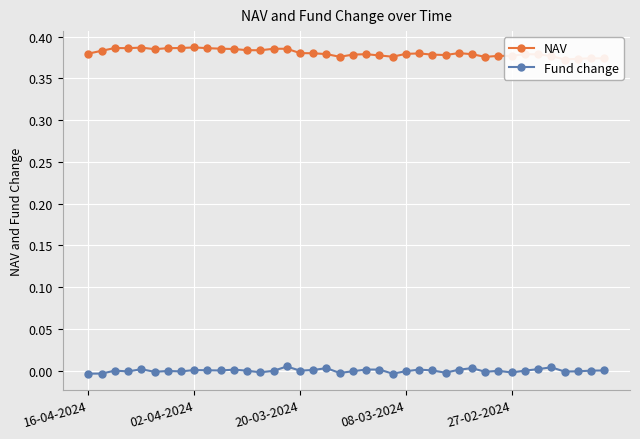

True or false: NAV has a value of 0.6 at 13.

False